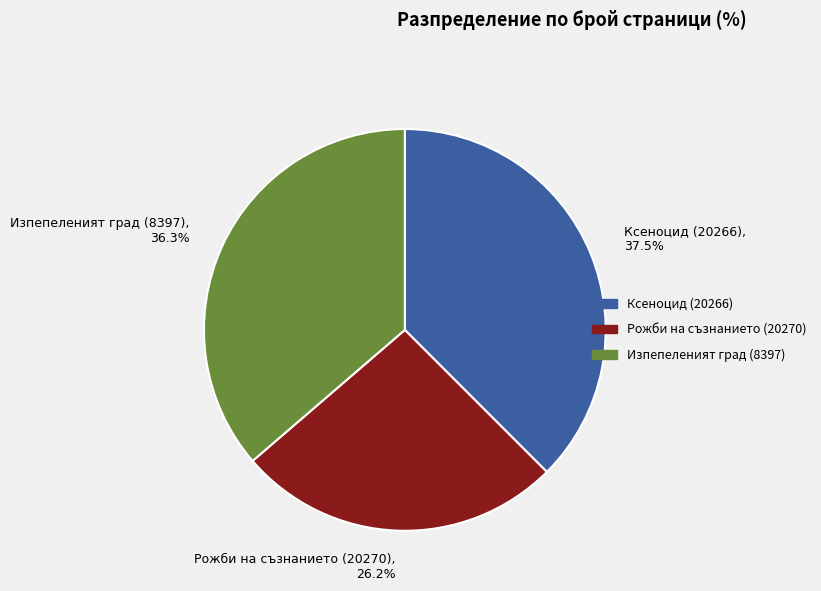

Does Ксеноцид (20266) represent more than half of the total?

No